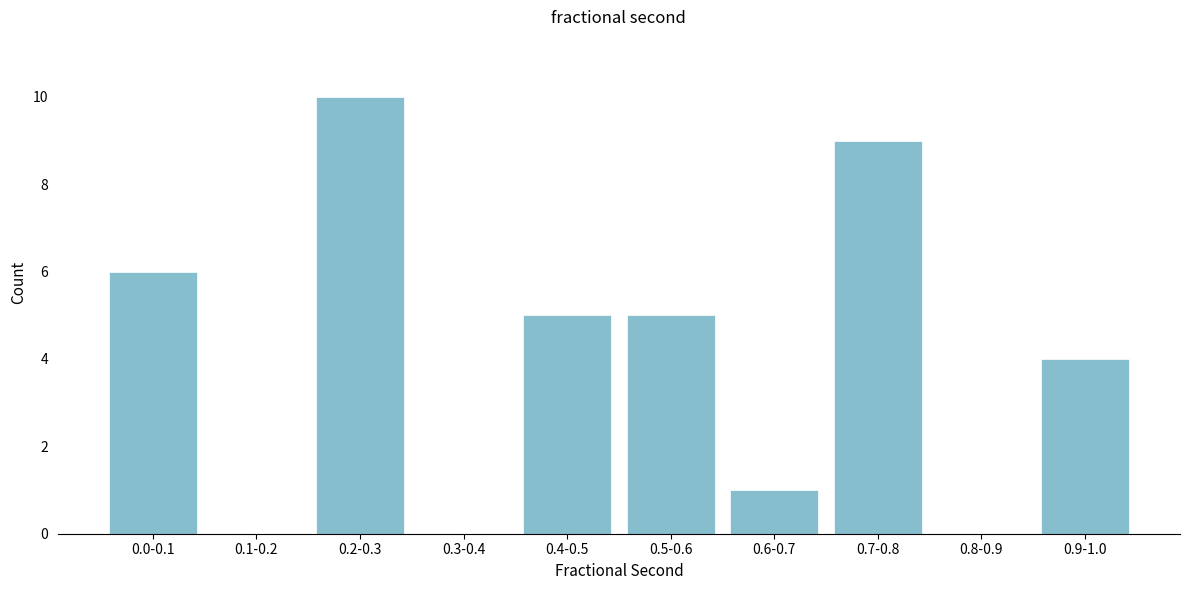

Reading left to right, transcribe all the data shown in this chart.

0.0-0.1=6	0.1-0.2=0	0.2-0.3=10	0.3-0.4=0	0.4-0.5=5	0.5-0.6=5	0.6-0.7=1	0.7-0.8=9	0.8-0.9=0	0.9-1.0=4